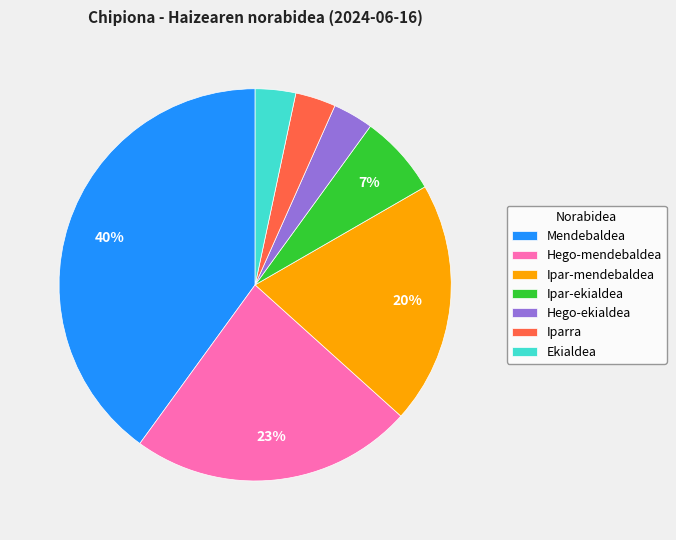

What is the ratio of the value at Mendebaldea to the value at Hego-mendebaldea?

1.7